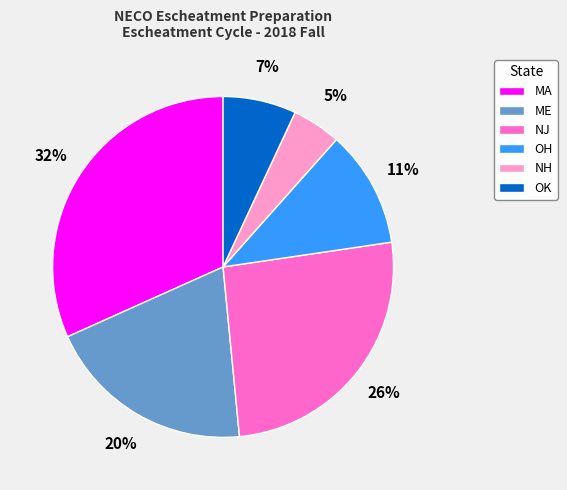

To the nearest percent, what percentage of the pie is MA?

32%